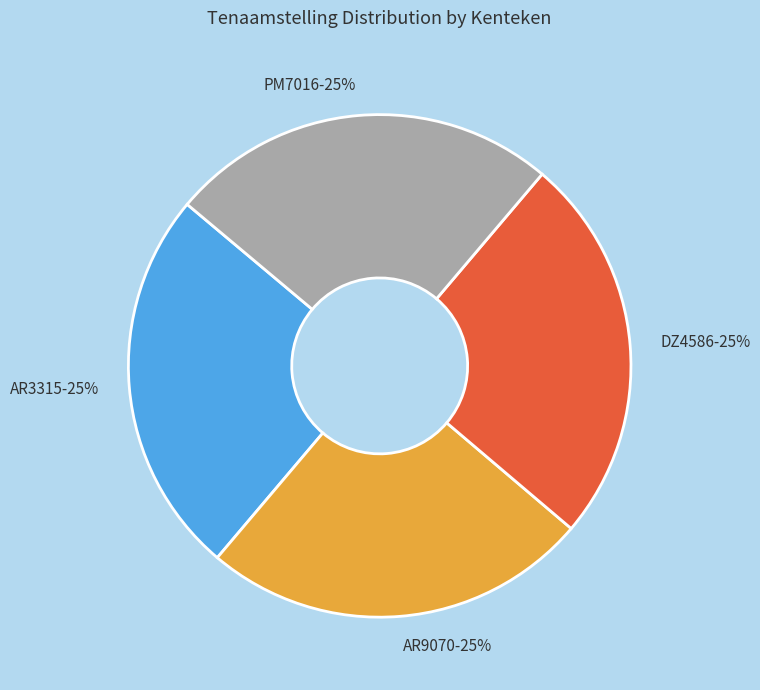

How many slices are in this pie chart?

4